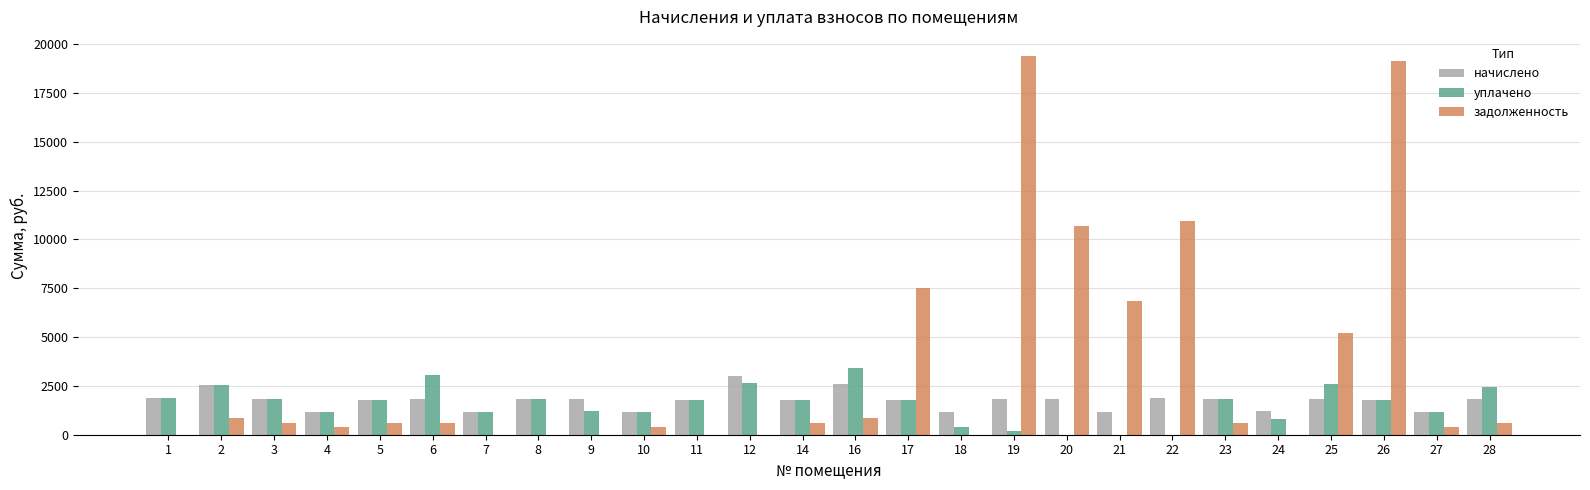

Is the value of начислено at 5 greater than the value of задолженность at 7?

Yes